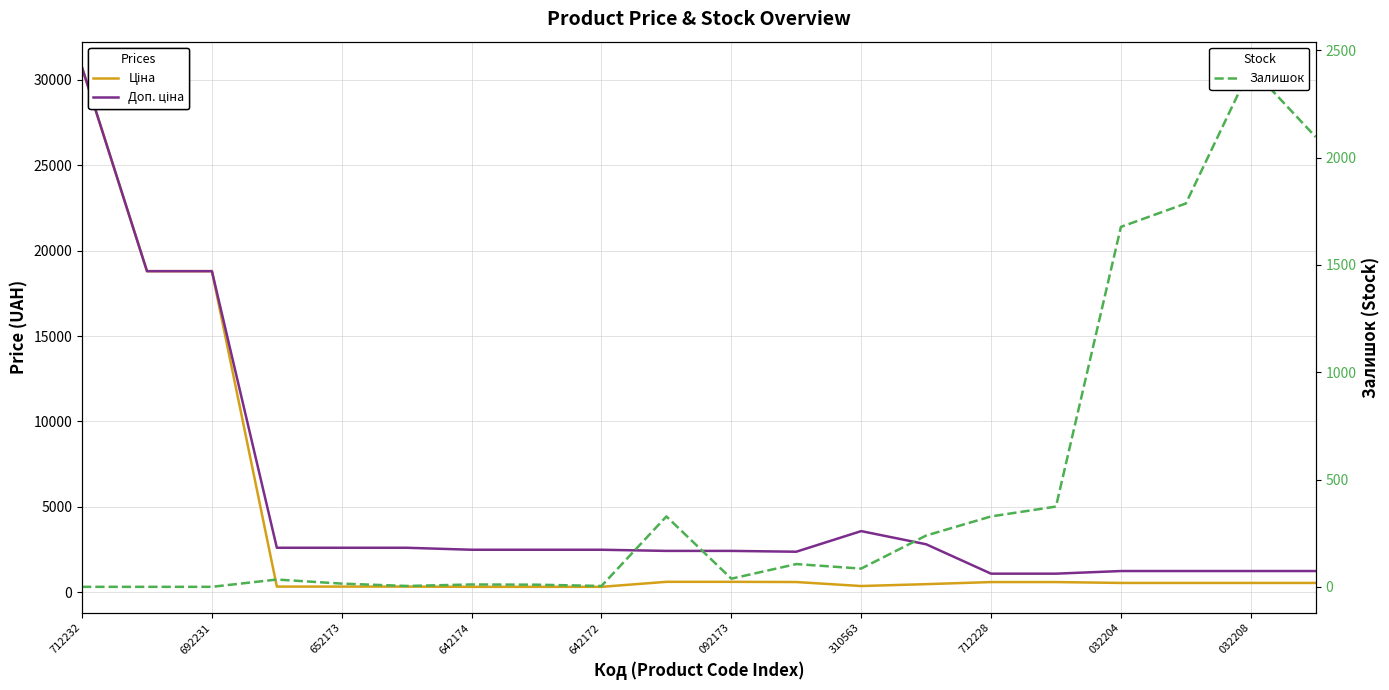

At which category does Доп. ціна reach its first local valley?

11